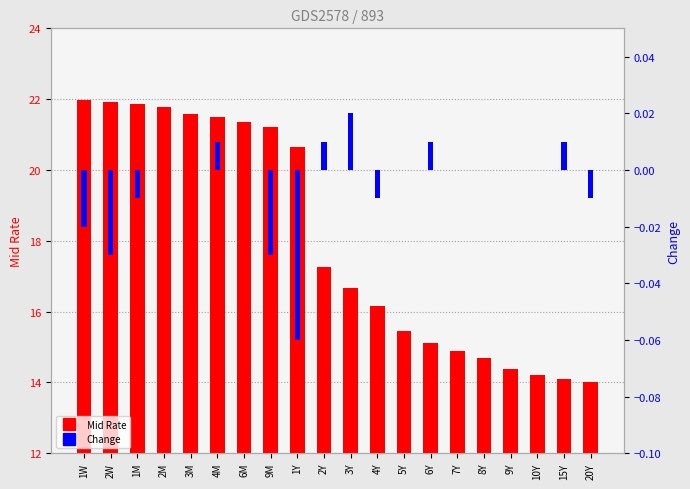

Reading left to right, list all the values displayed in this chart.

Mid Rate: 22.0	21.9	21.9	21.8	21.6	21.5	21.4	21.2	20.6	17.2	16.7	16.1	15.4	15.1	14.9	14.7	14.4	14.2	14.1	14.0
Change: -0.0	-0.0	-0.0	0.0	0.0	0.0	0.0	-0.0	-0.1	0.0	0.0	-0.0	0.0	0.0	0.0	0.0	0.0	0.0	0.0	-0.0